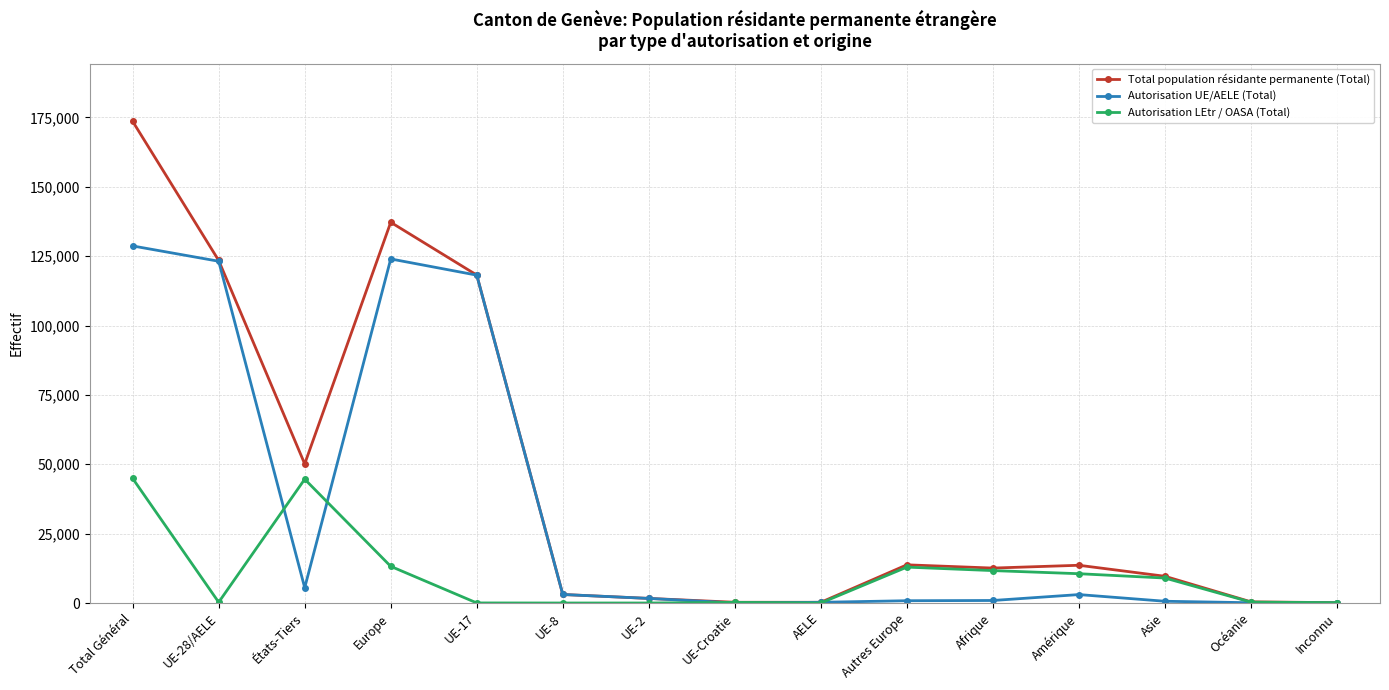

Which series has the largest total across all categories?

Total population résidante permanente (Total)